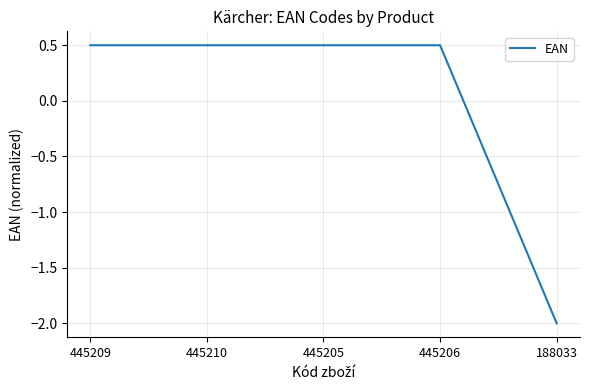

At which category does the chart reach its minimum across all series?

188033